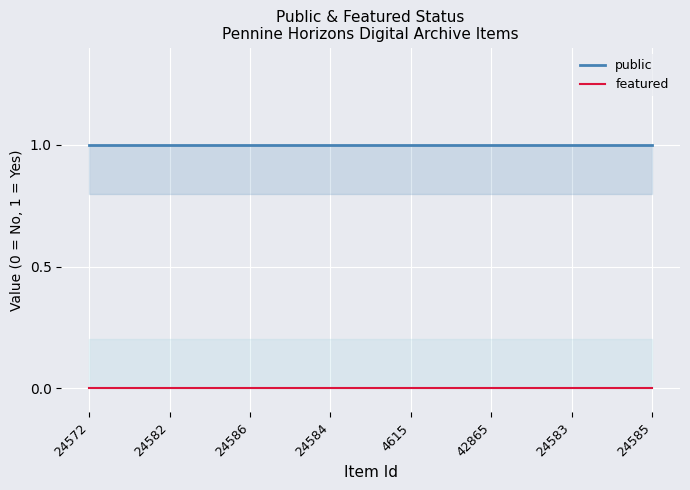

Between 24582 and 24585, which series saw the biggest shift?

public